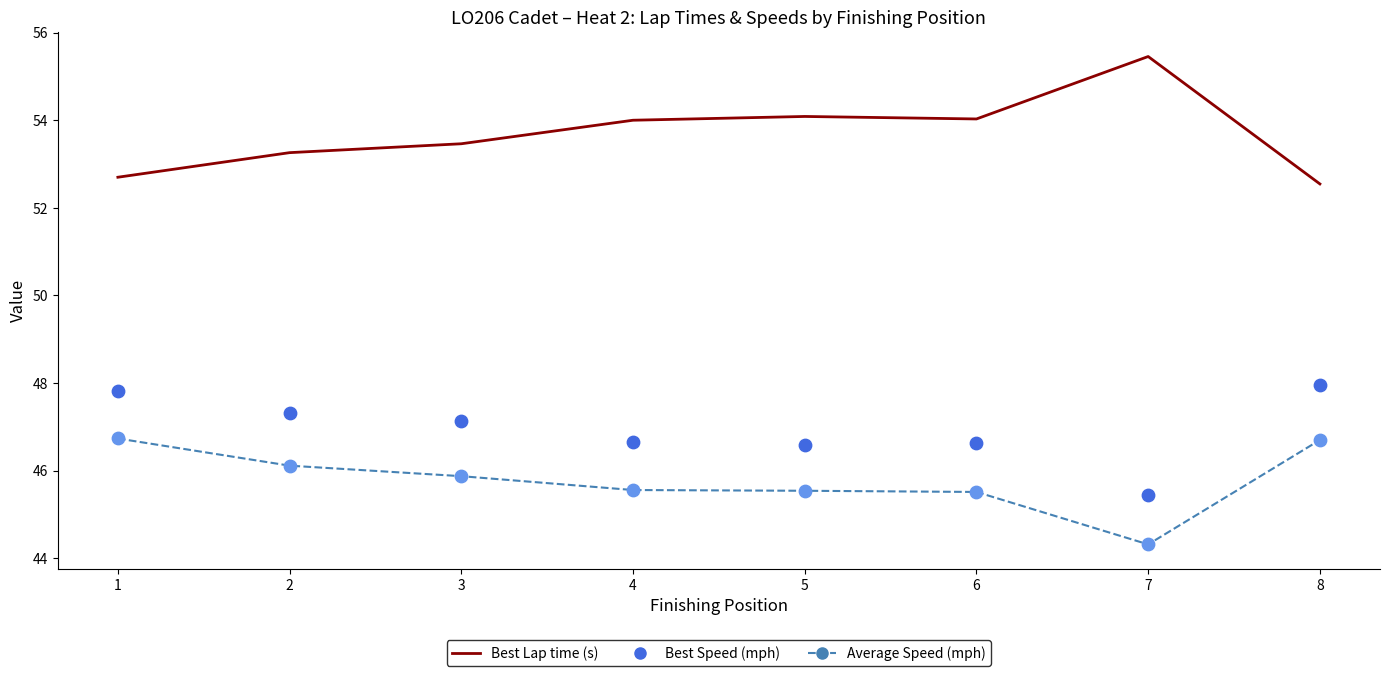

What are all the series names shown in the legend?

Best Lap time, Best Speed, Average Speed